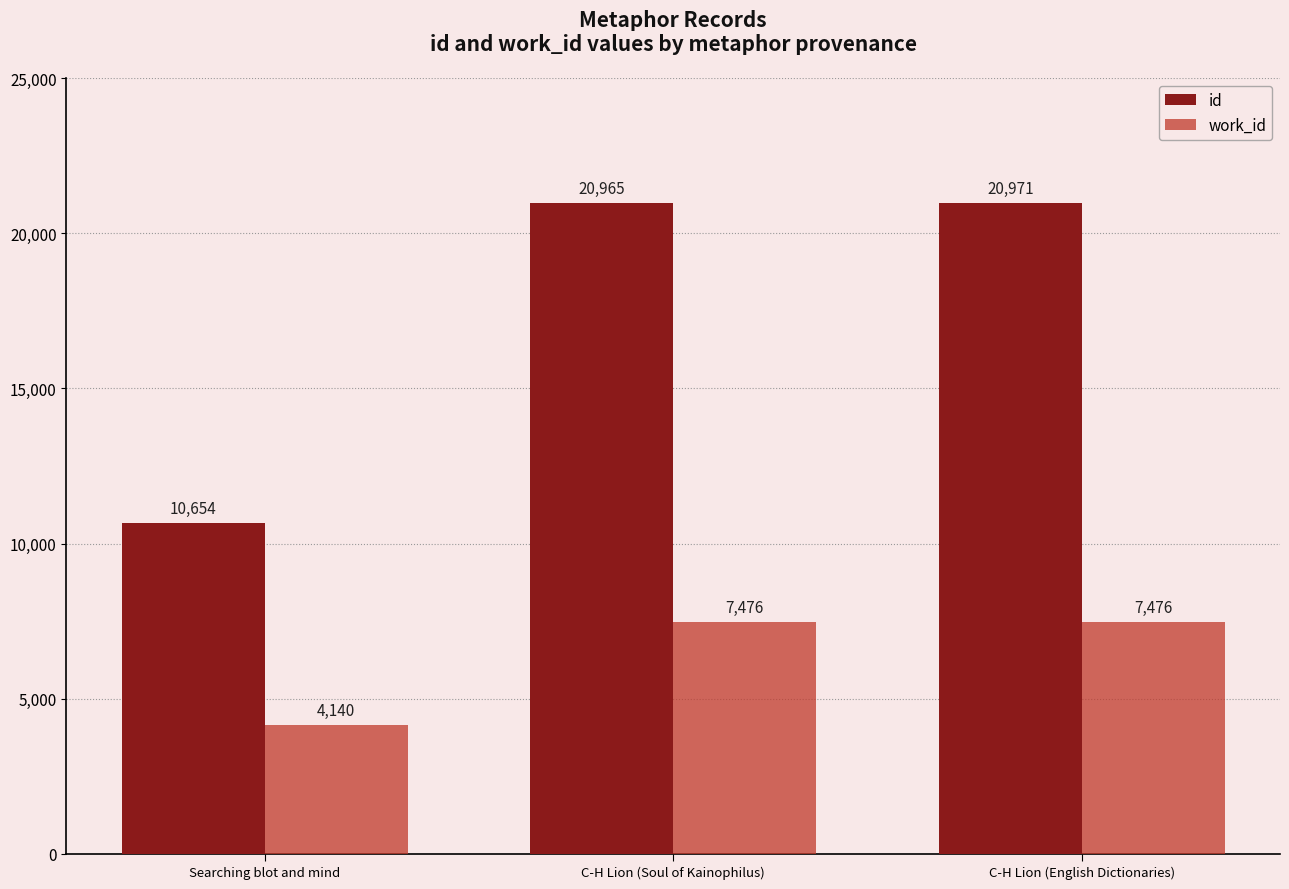

What is the label of the 3rd bar from the left?

C-H Lion (English Dictionaries)